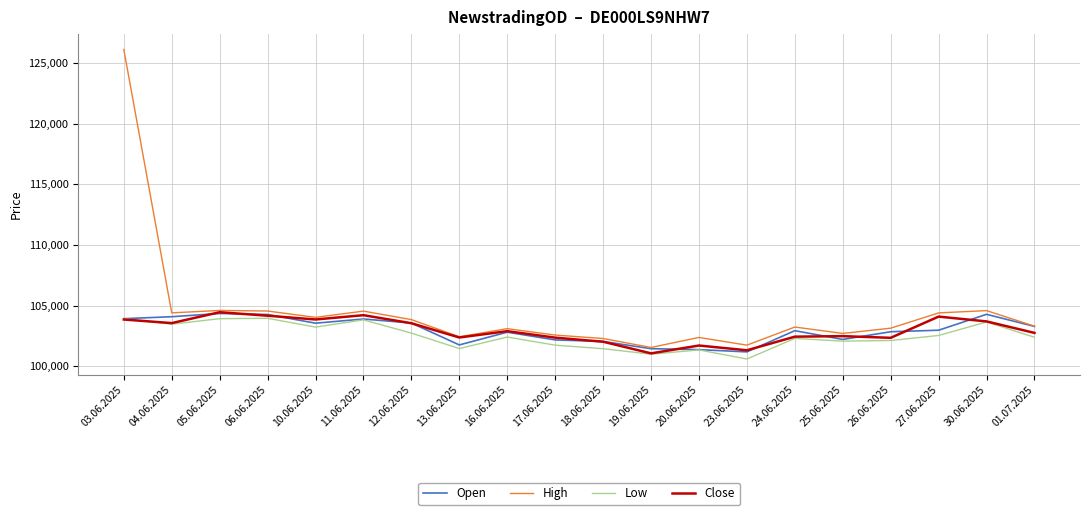

Which series has the largest range (max minus min)?

High